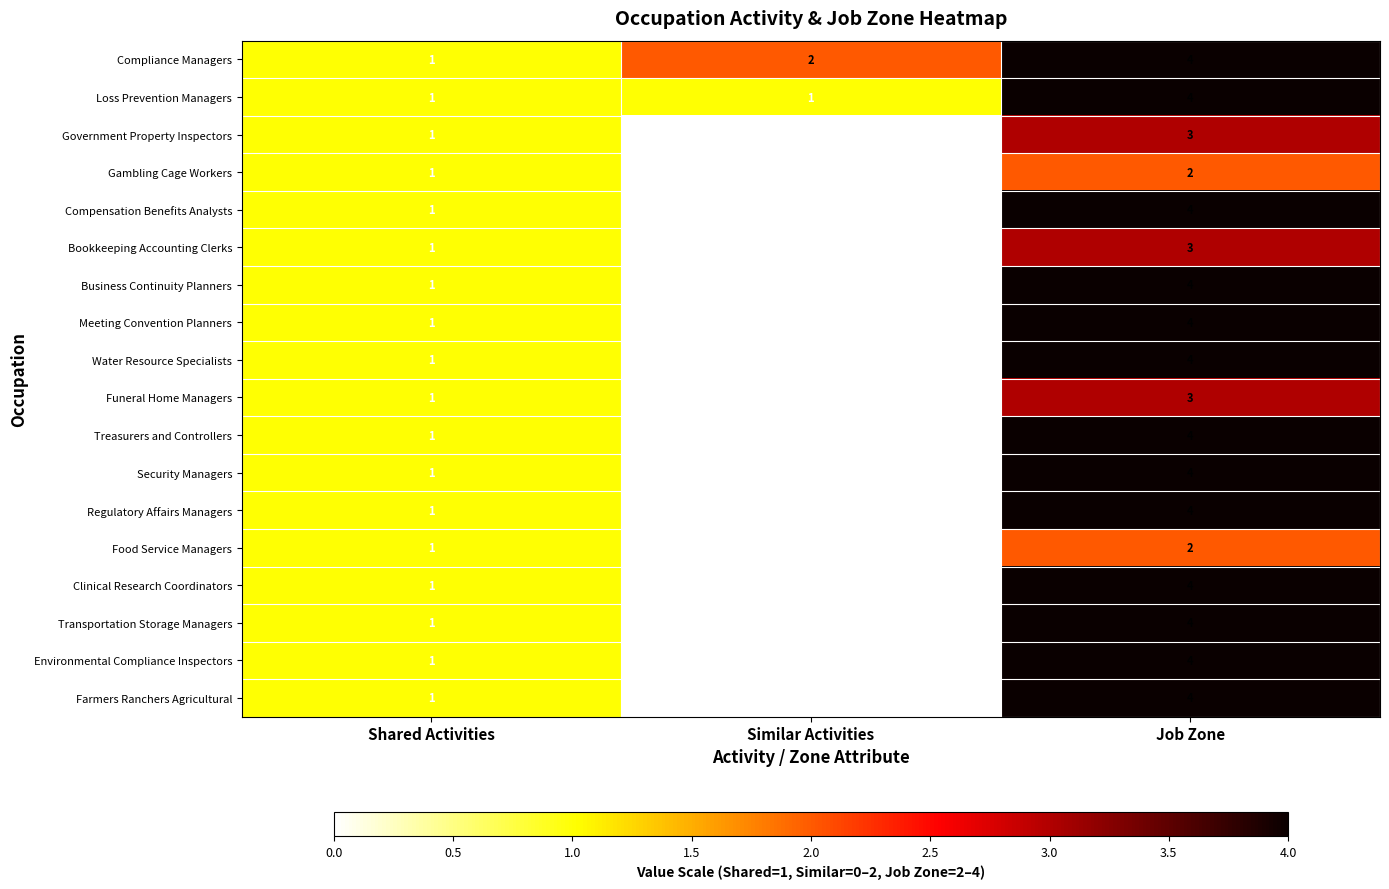

Which category has the lowest value across all series?

Similar Activities